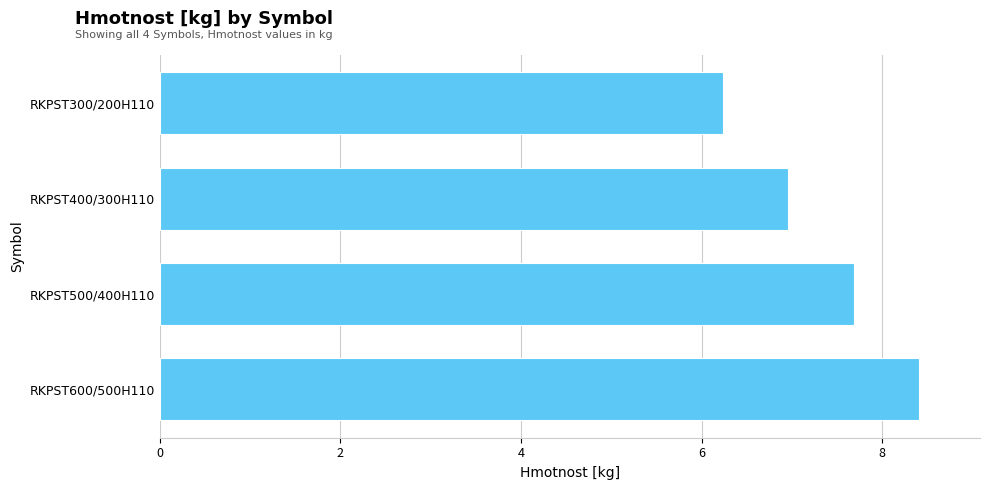

List the labels in order of value, smallest first.

RKPST300/200H110, RKPST400/300H110, RKPST500/400H110, RKPST600/500H110